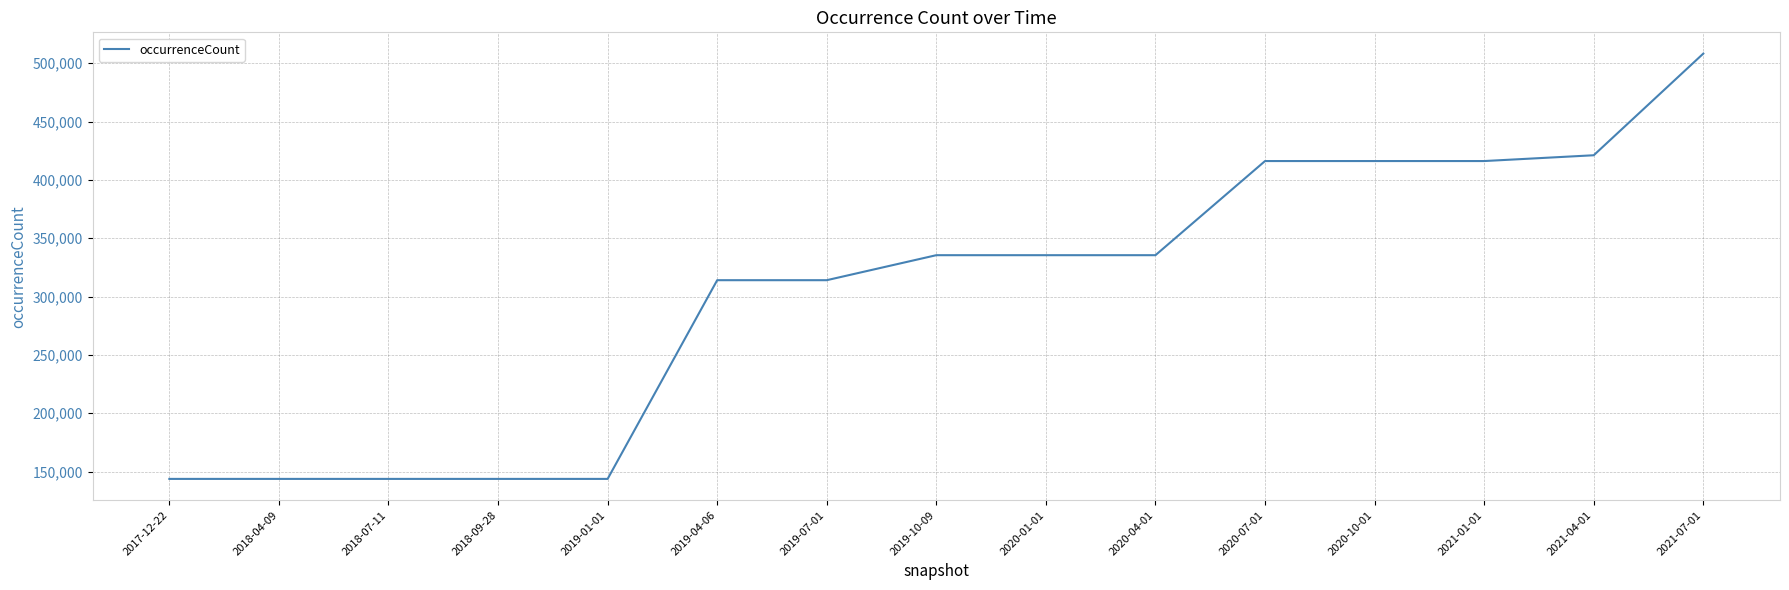

Approximately how many times larger is the value at 2021-01-01 compared to 2017-12-22?

2.9